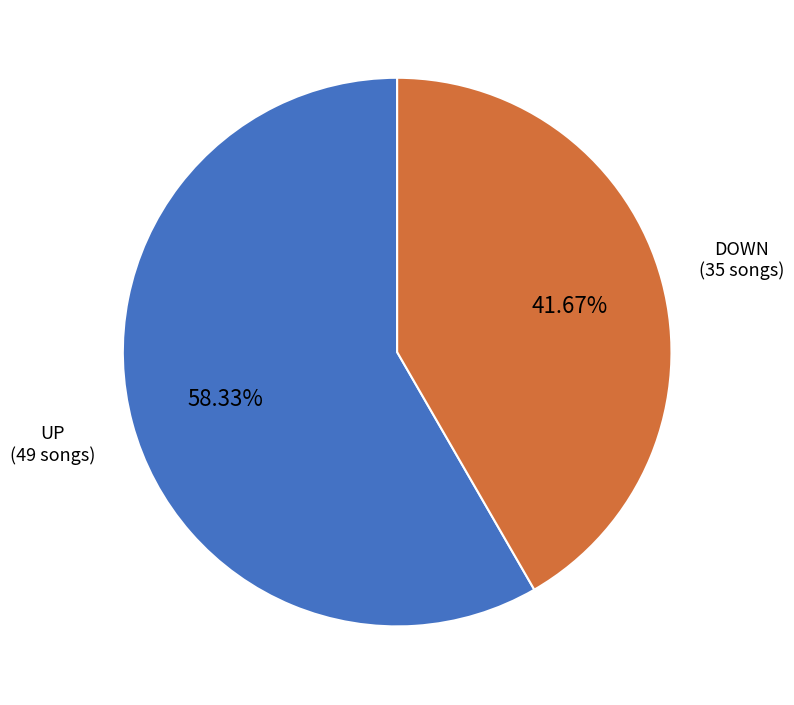

Is there a majority slice in this chart?

Yes